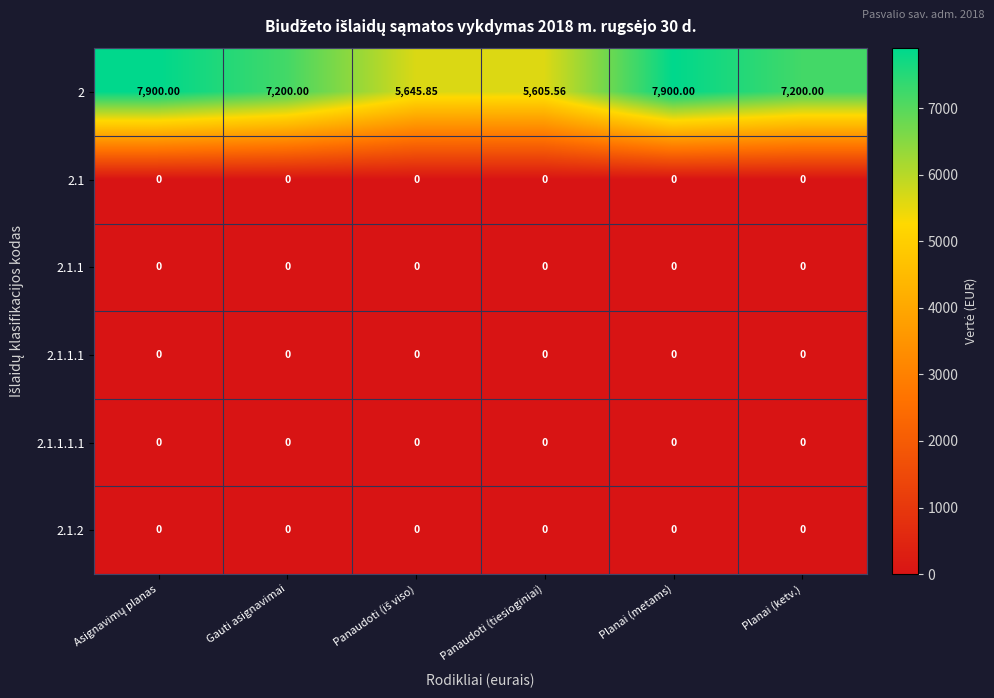

How many distinct data groups are displayed?

6